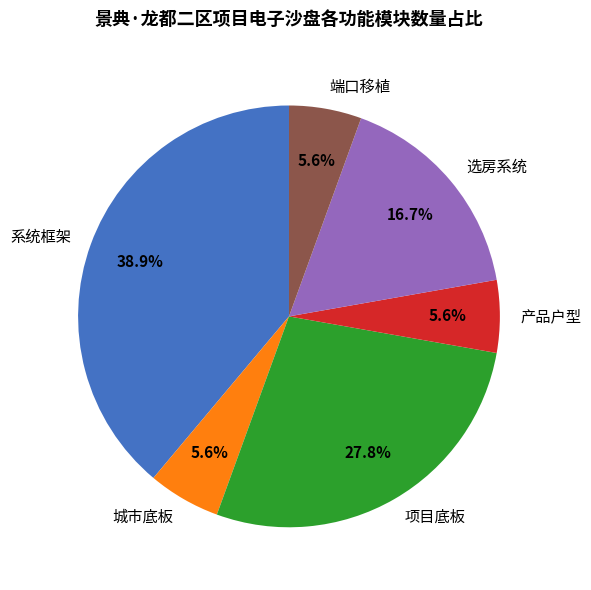

What is the largest slice in the pie chart?

系统框架